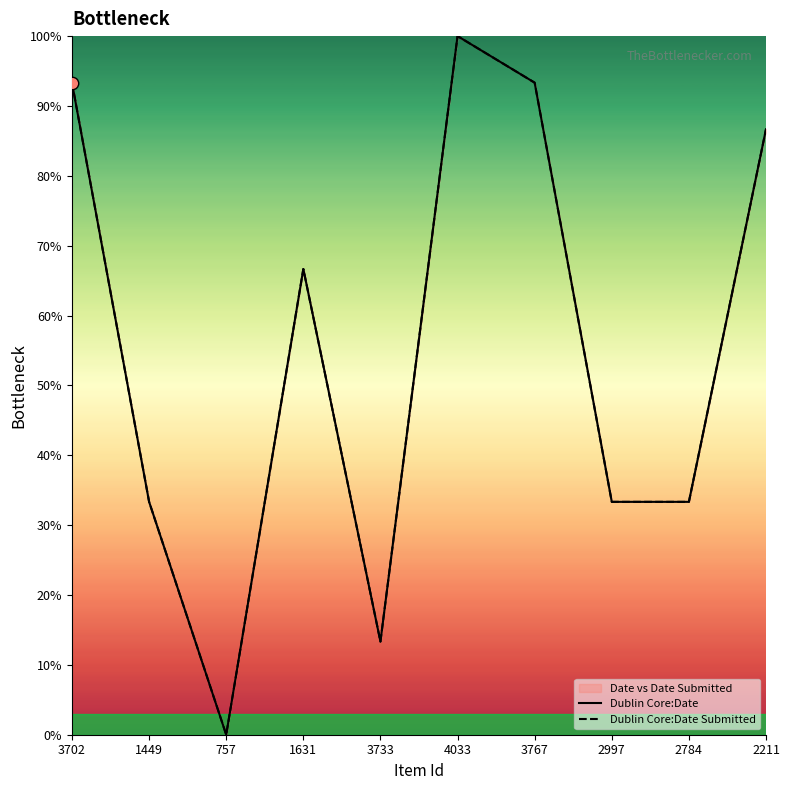

Which series contains the highest Y value?

Dublin Core:Date